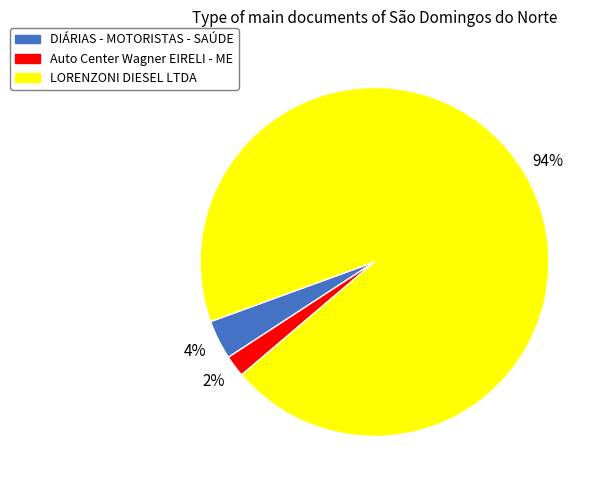

Do Auto Center Wagner EIRELI - ME and LORENZONI DIESEL LTDA together represent more than half of the pie?

Yes